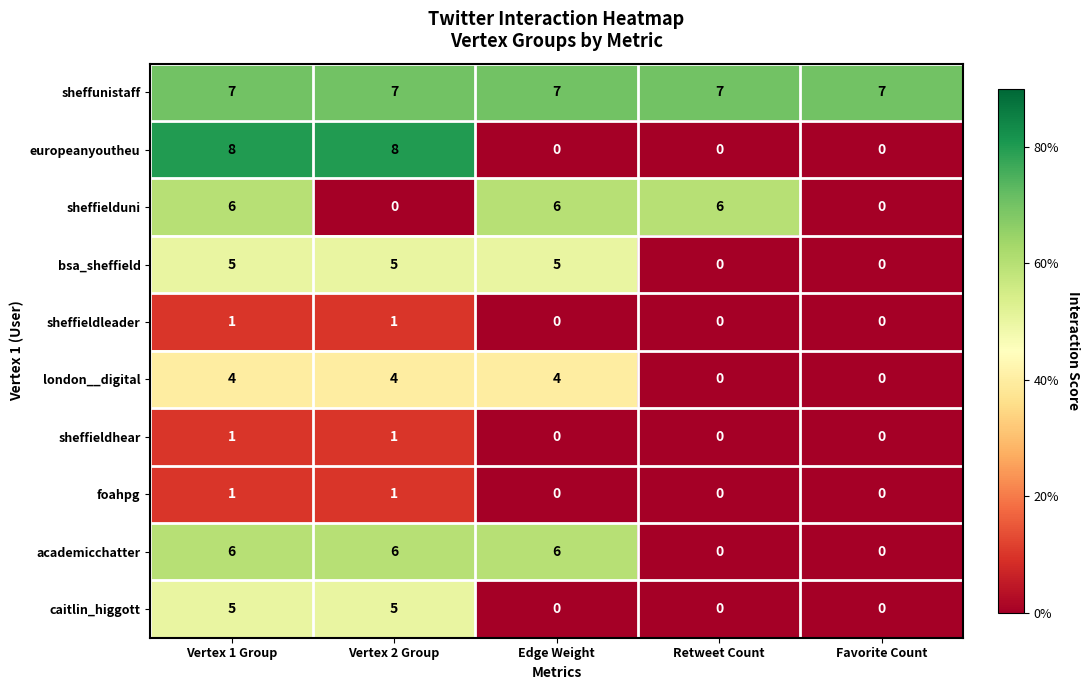

What is the difference between the sheffielduni values at Vertex 1 Group and Favorite Count?

6